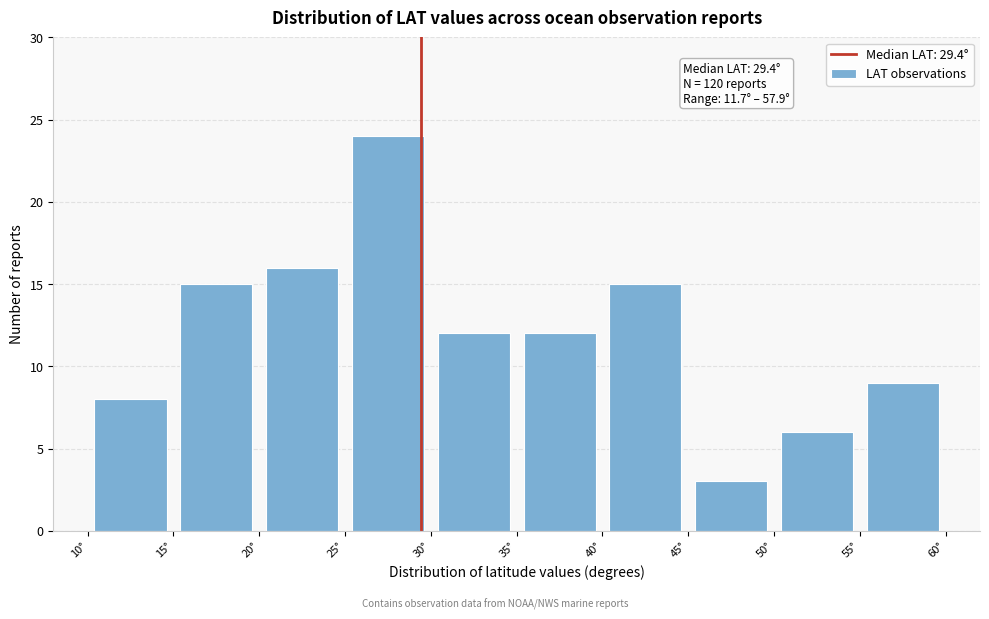

Which range on the x-axis has the tallest bar?

25 to 30